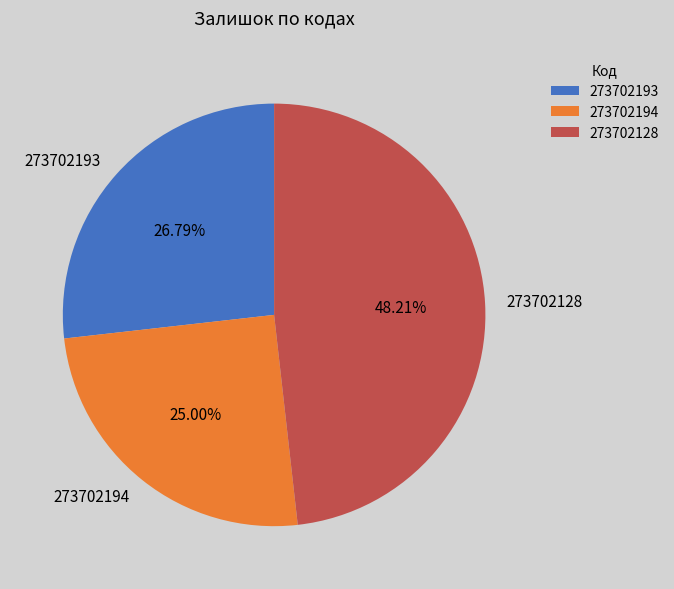

What portion of the pie excludes 273702128?

51.8%